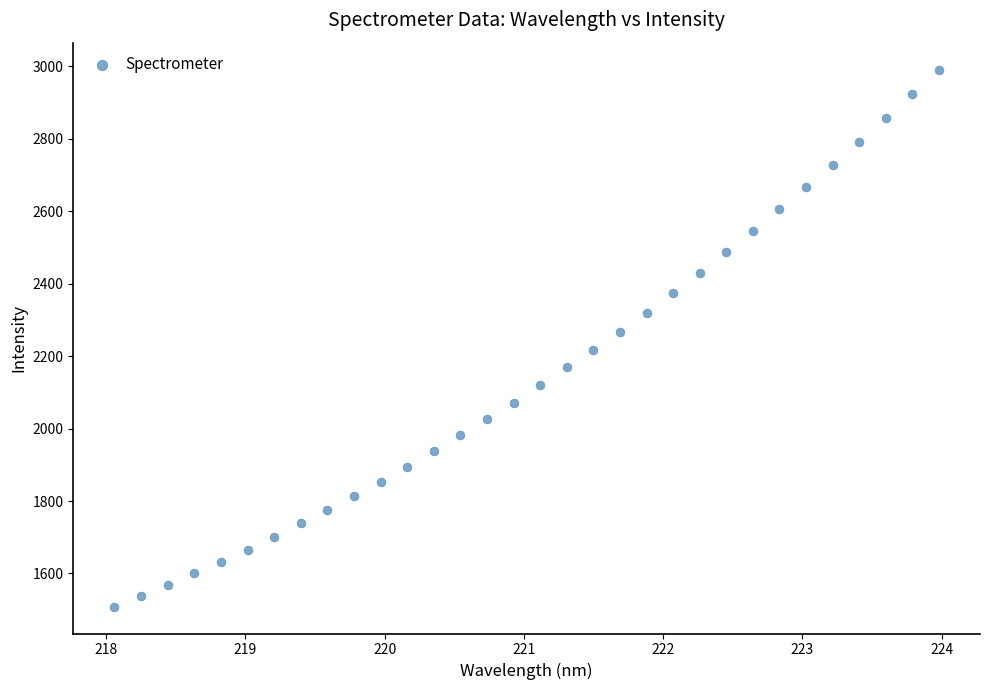

What is the range of Y values (max minus min)?

1482.3